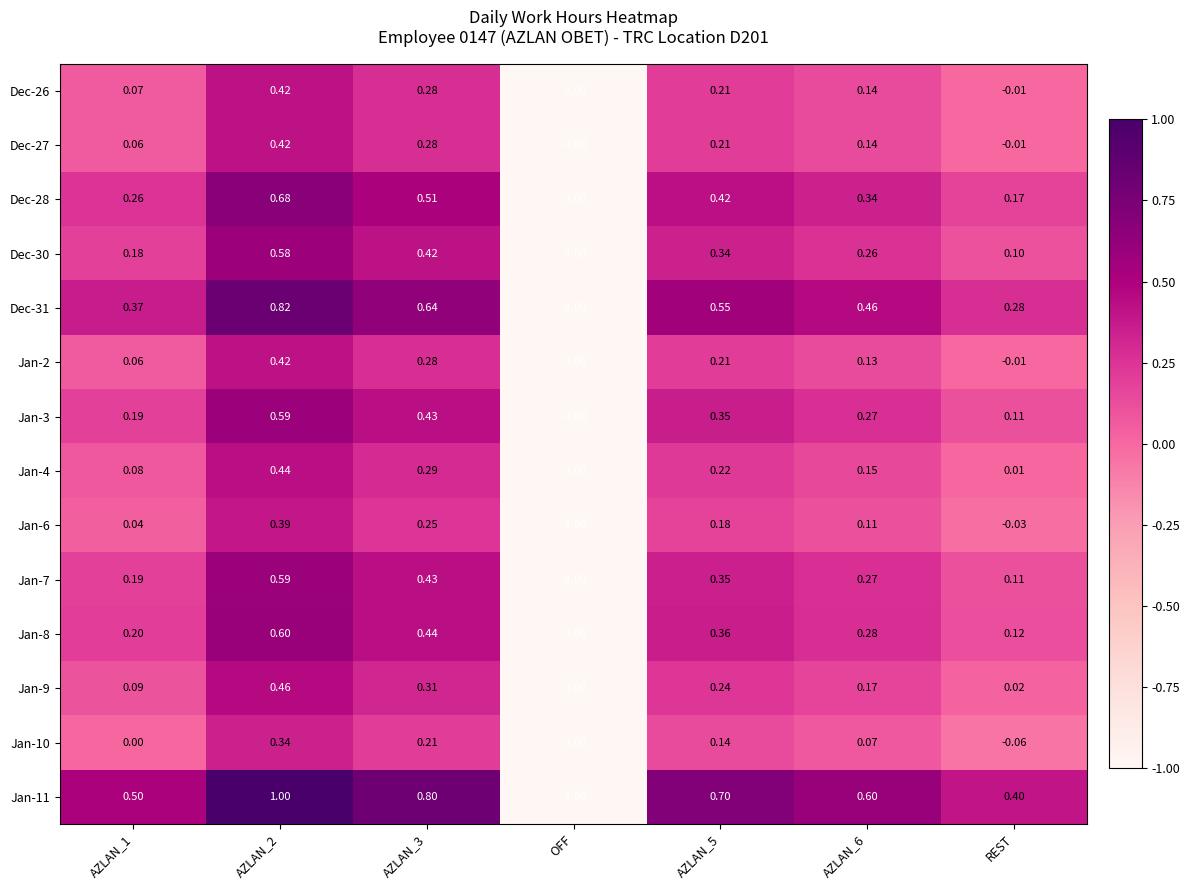

At which category does the chart reach its minimum across all series?

OFF